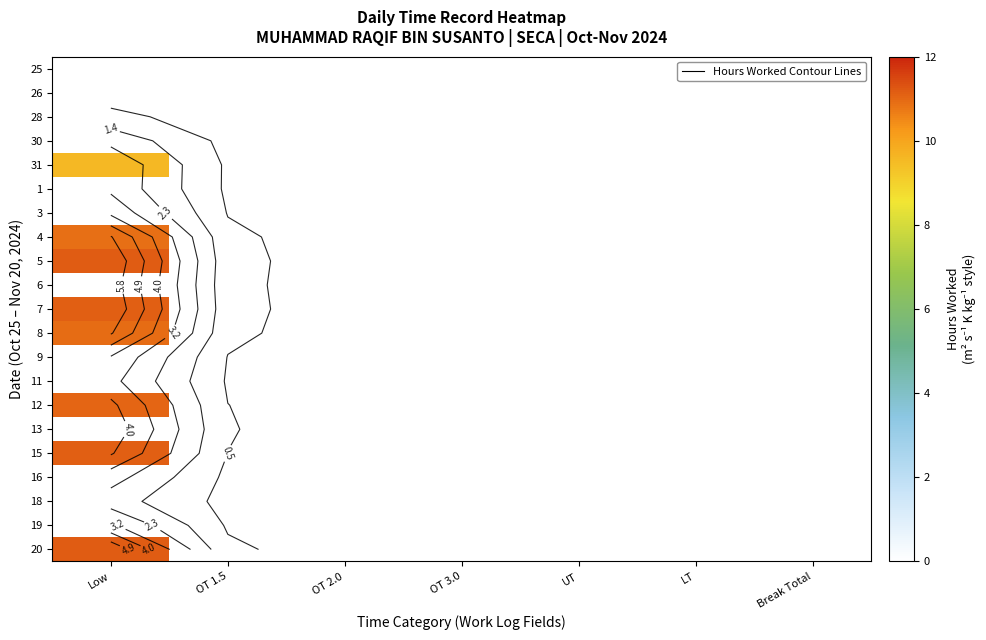

Between OT 2.0 and UT, which is larger?

OT 2.0